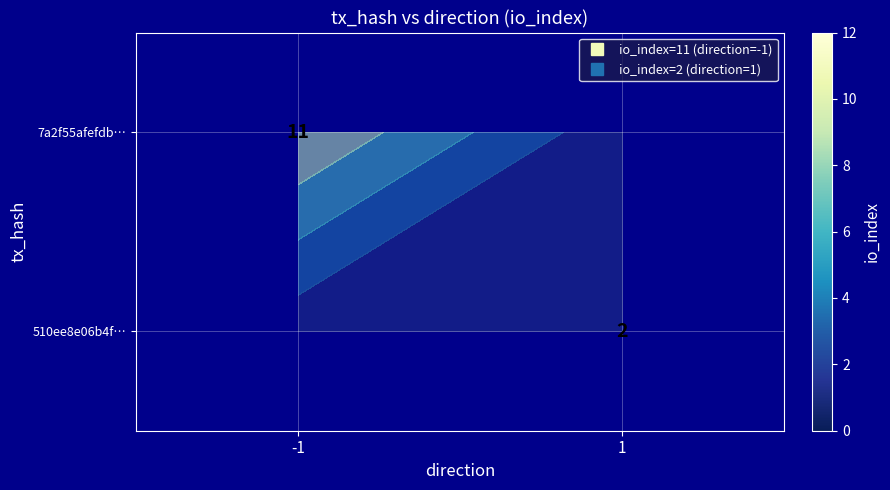

Is it true that 510ee8e06b4f… equals -1 at -1?

False